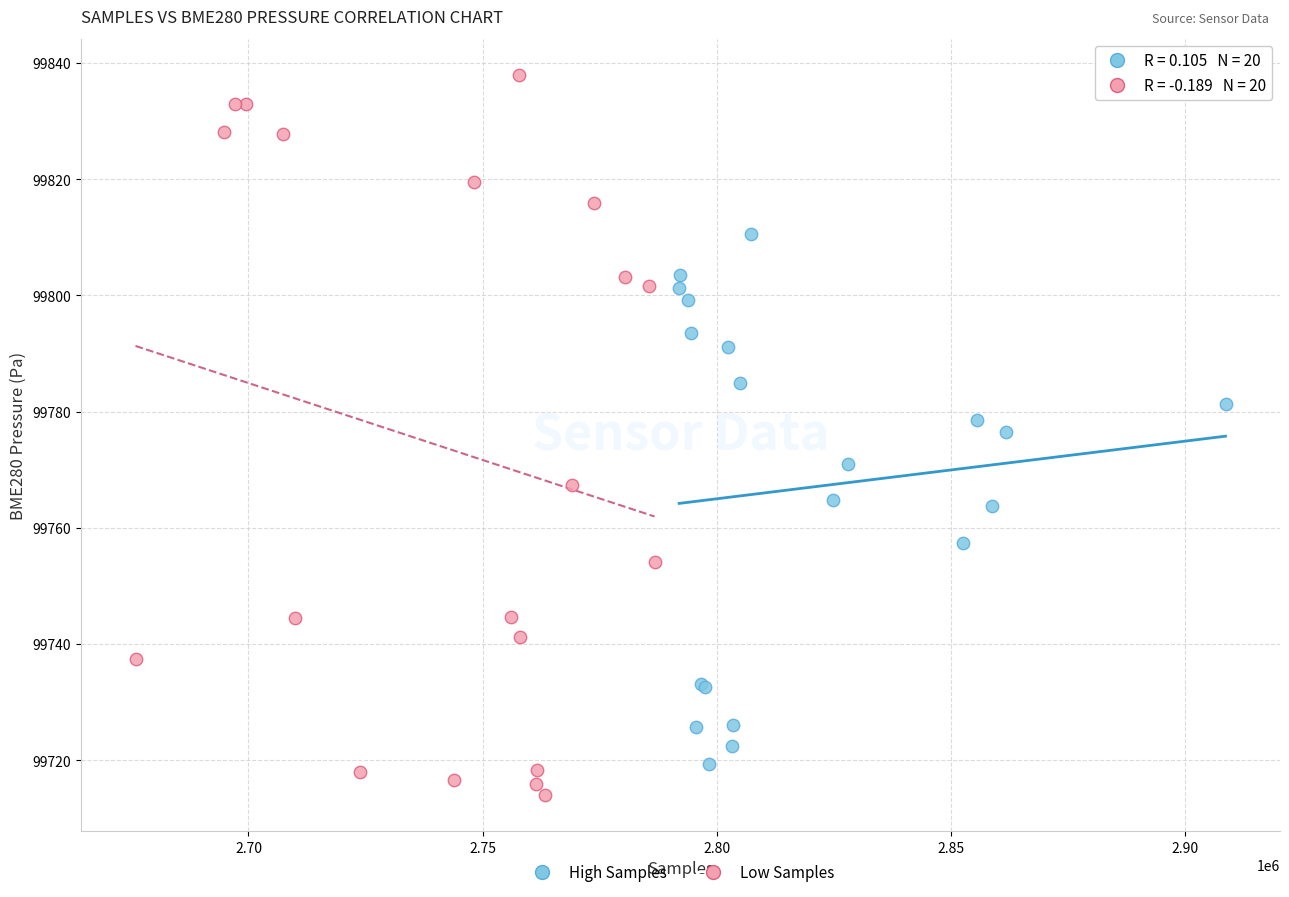

What are all the series names shown in the legend?

High Samples, Low Samples